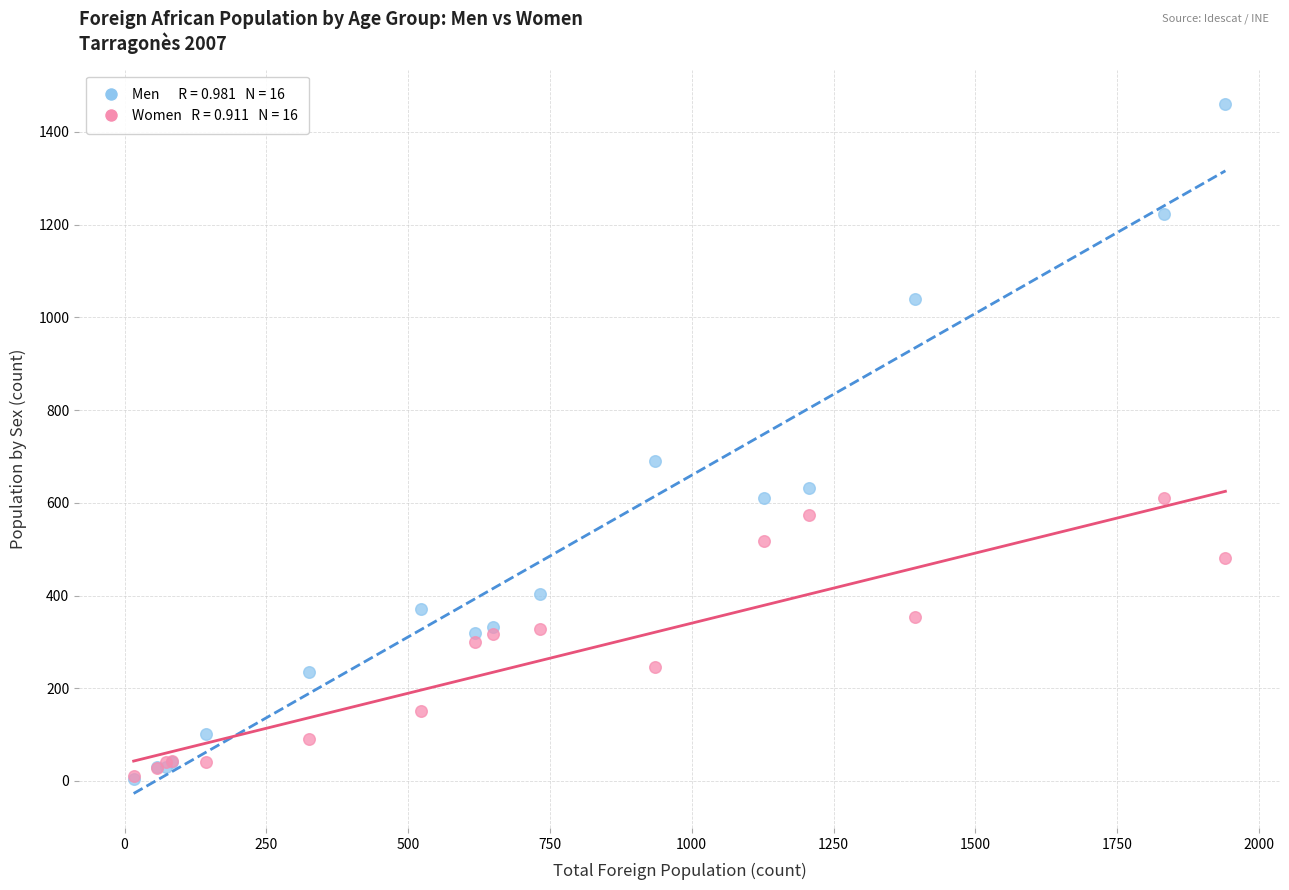

Across all series, what Y value is closest to 732?

690